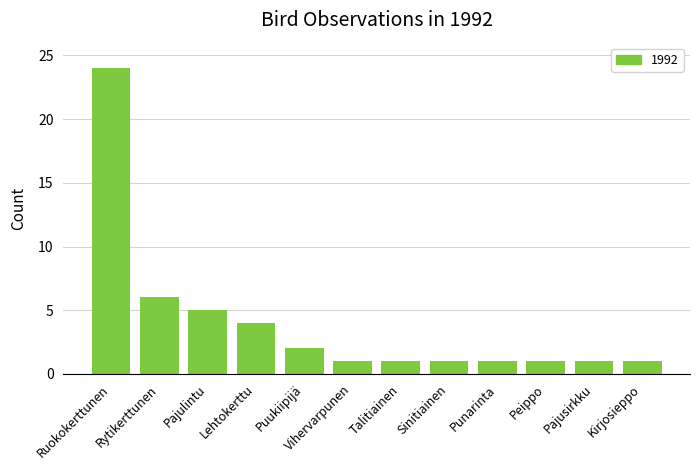

What is the sum of the values at Pajusirkku and Vihervarpunen?

2